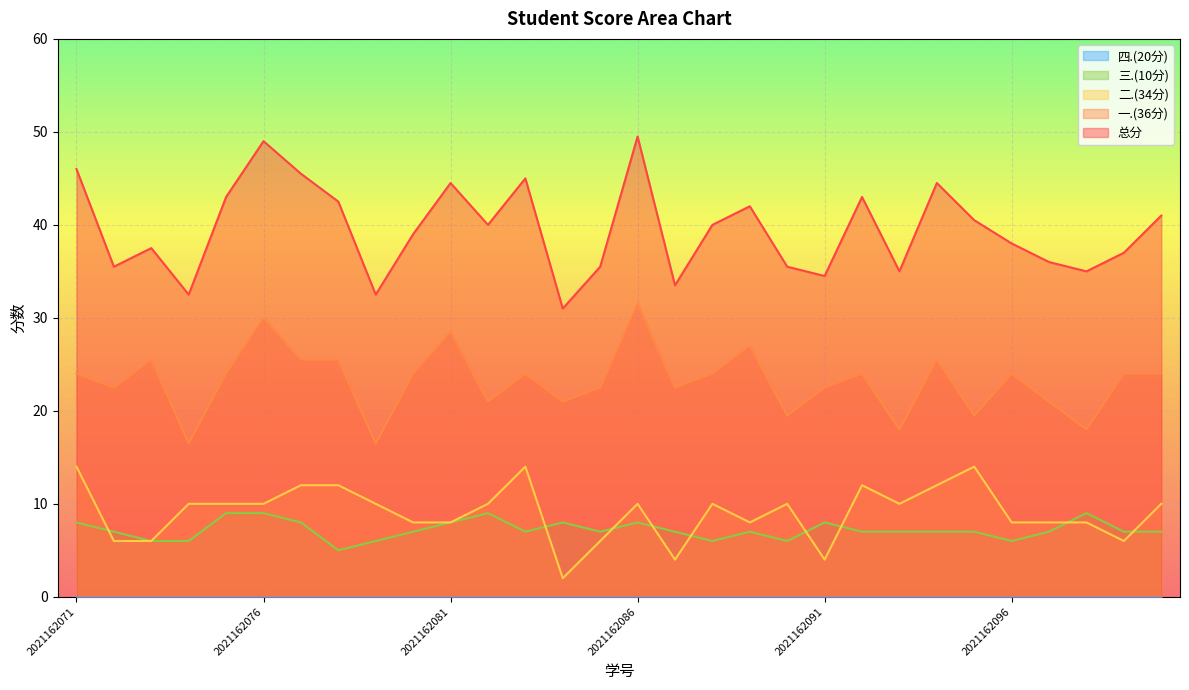

The 总分 series shows 73.3 at 2021162076. True or false?

False